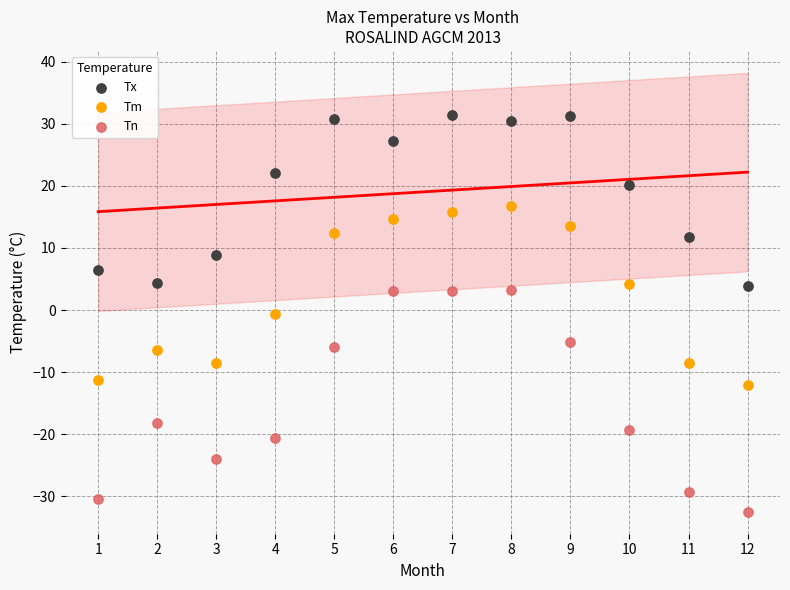

Across all data points, what is the range of X values (max minus min)?

11.0